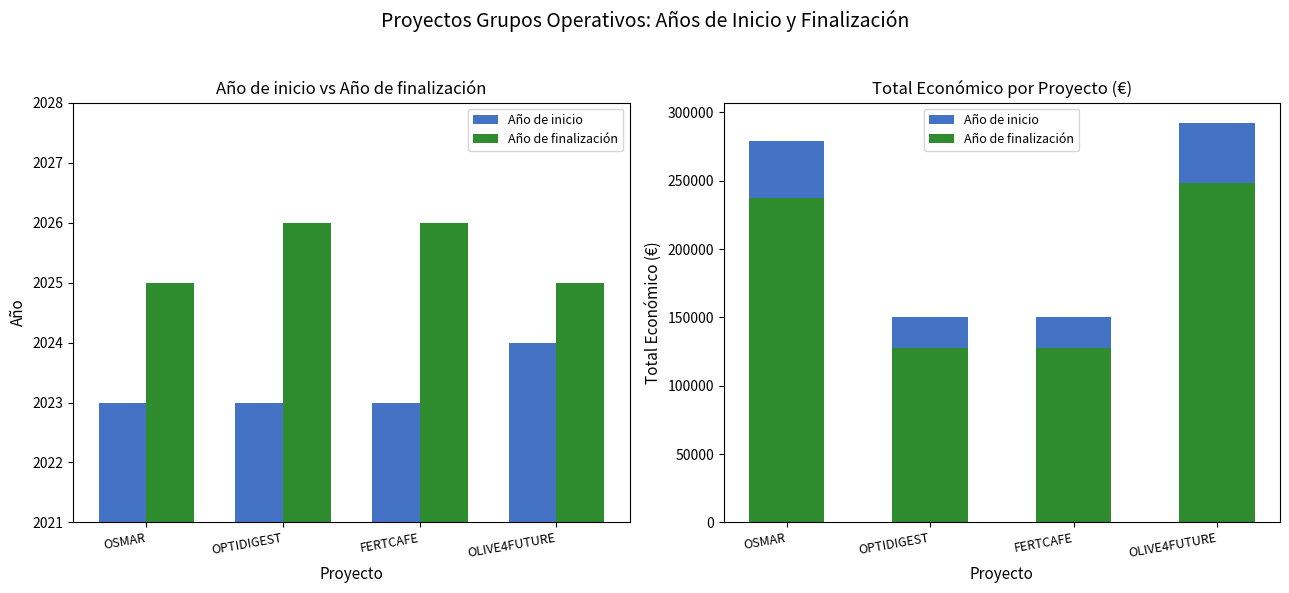

What is the label of the 1st bar from the right?

OLIVE4FUTURE